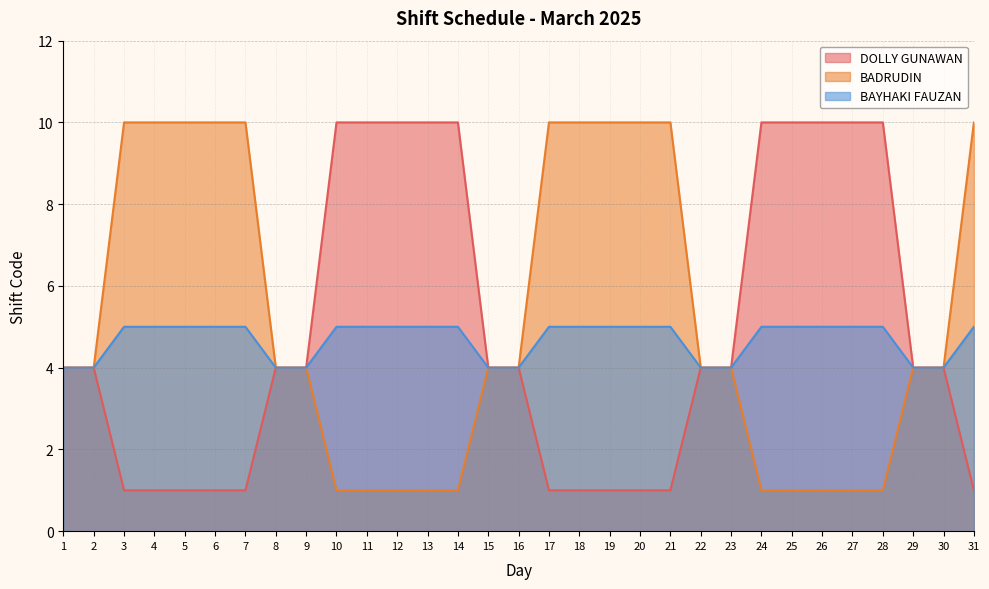

How many values in the DOLLY GUNAWAN series are below 4?

11